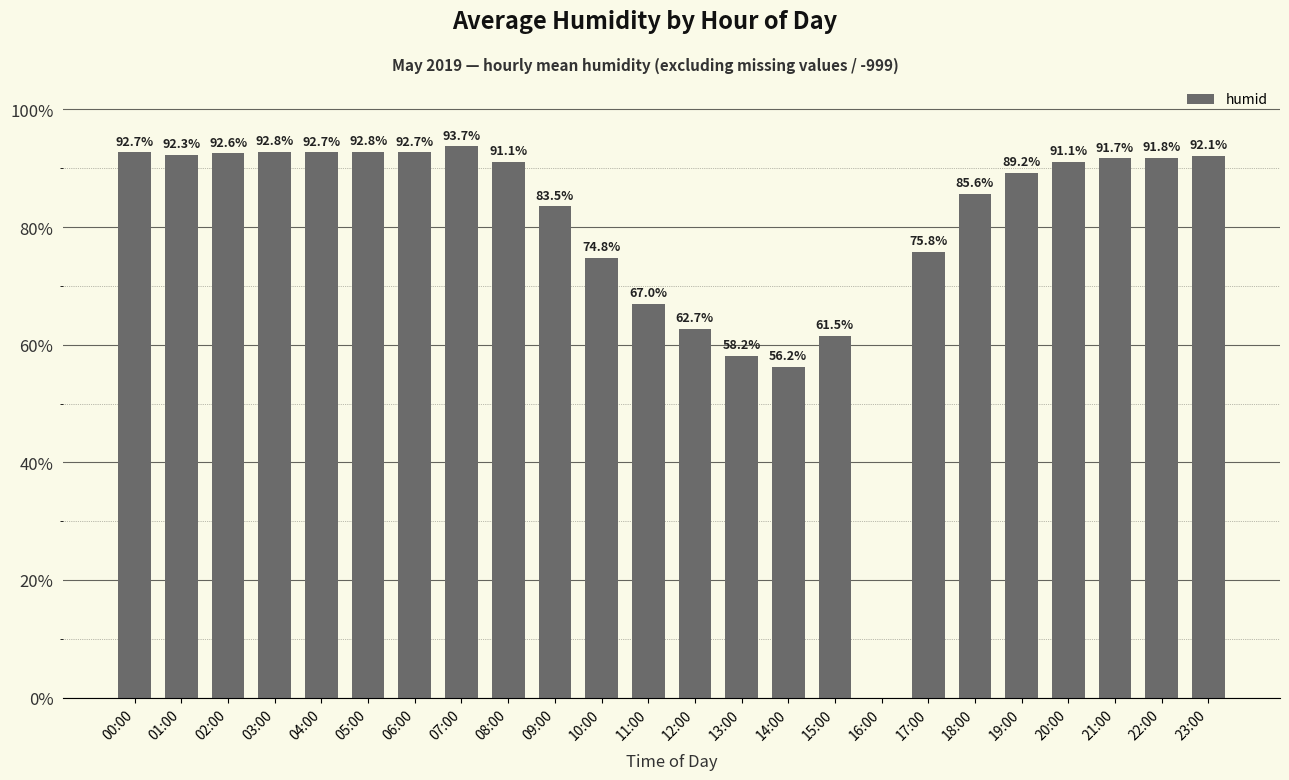

Approximately how many times larger is the value at 00:00 compared to 19:00?

1.0